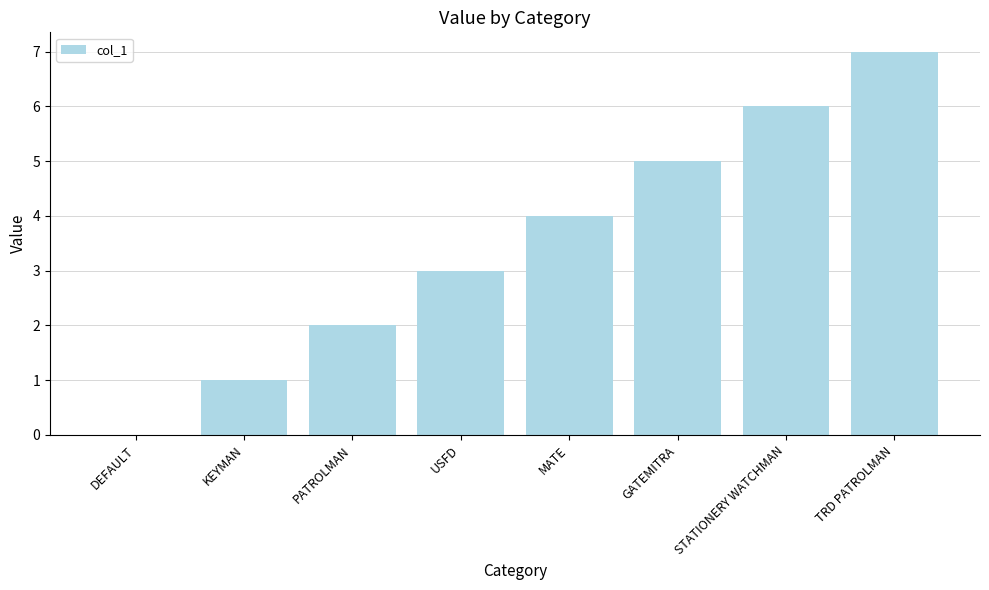

What is the ratio of the value at TRD PATROLMAN to the value at STATIONERY WATCHMAN?

1.2